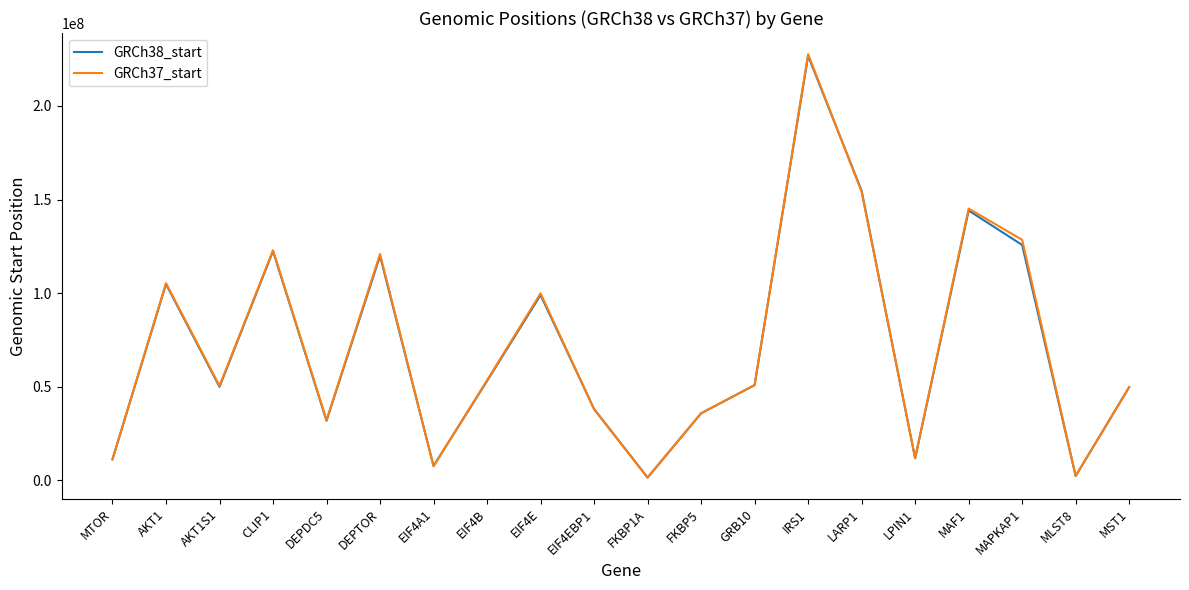

At how many categories does at least one series exceed 5027075?

18